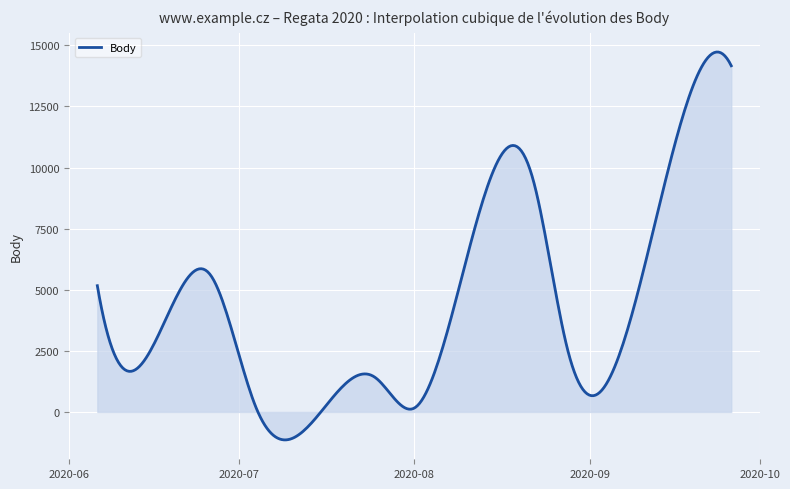

What is the smallest value displayed?

-1143.0